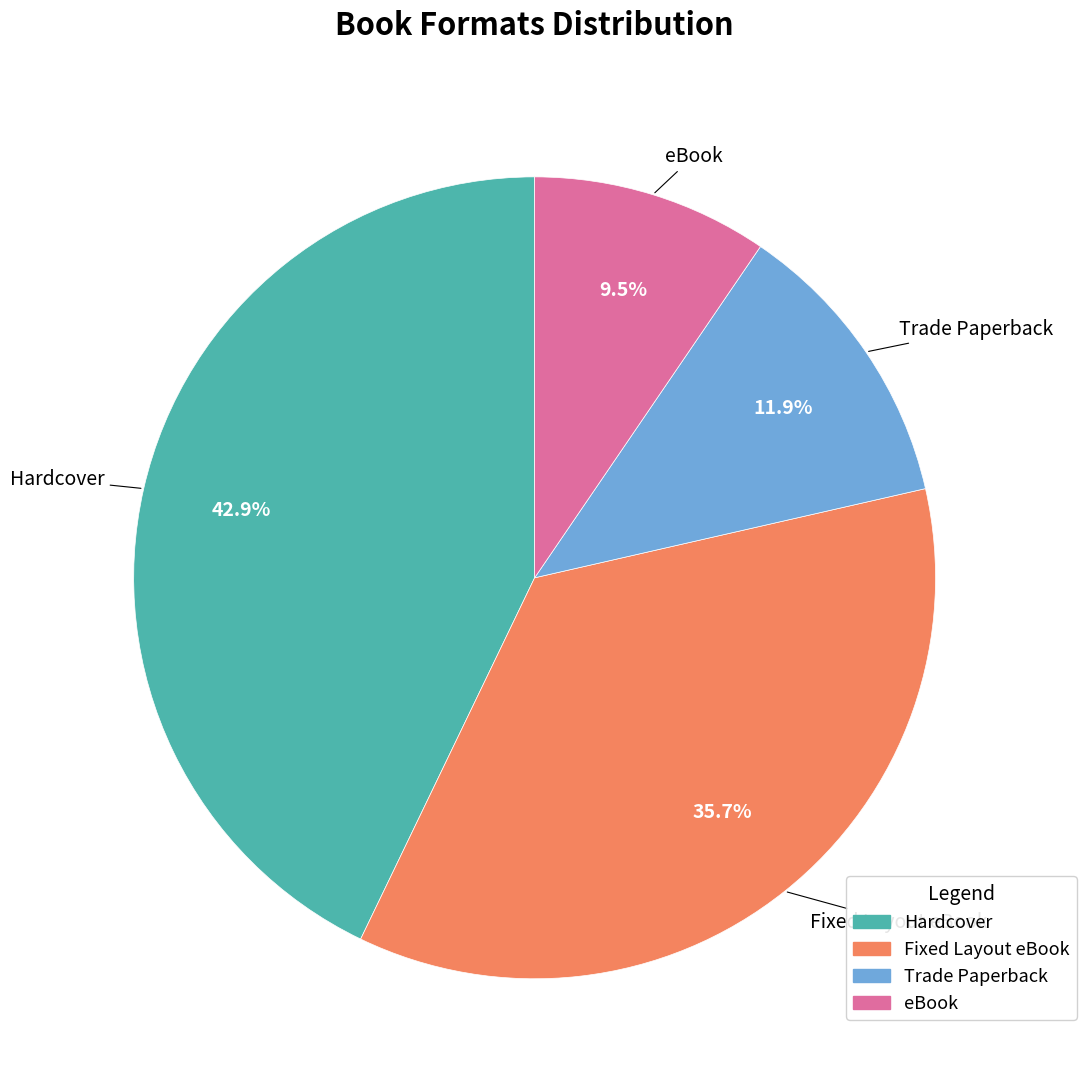

Is Trade Paperback the majority of the pie?

No